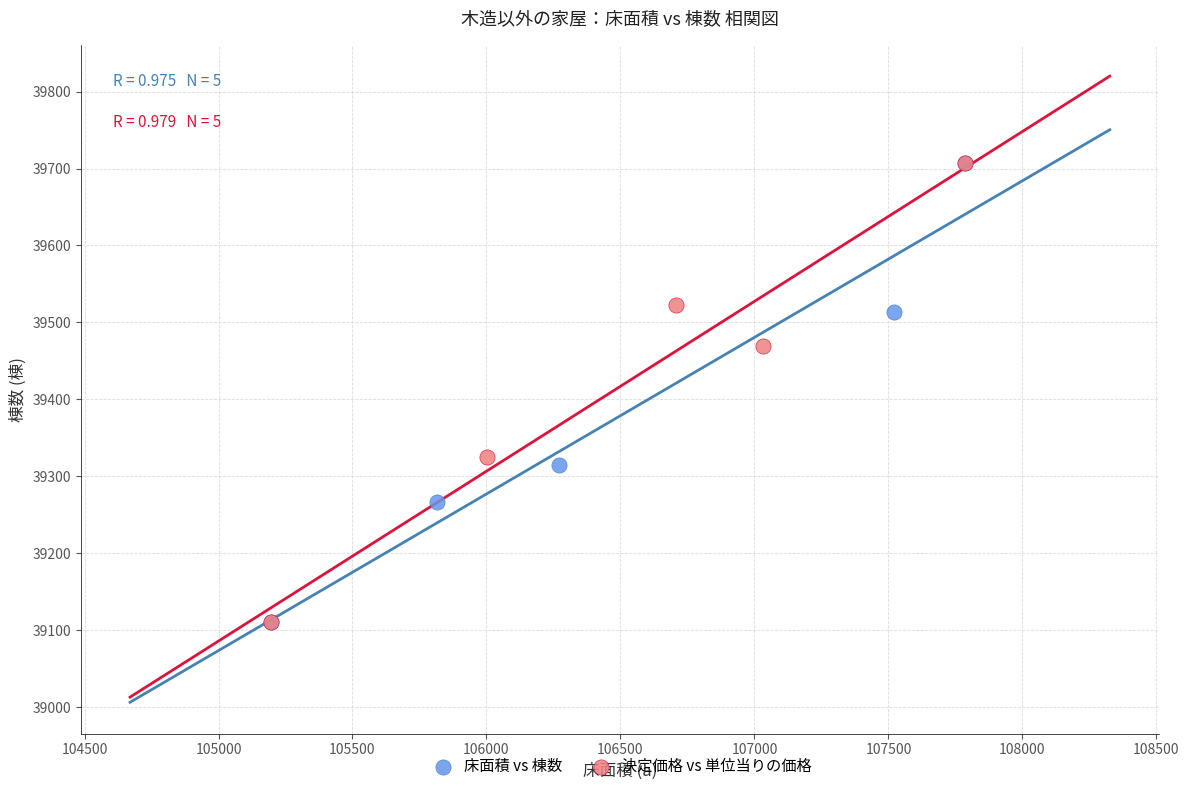

What are all the series names shown in the legend?

床面積 vs 棟数, 決定価格 vs 単位当りの価格